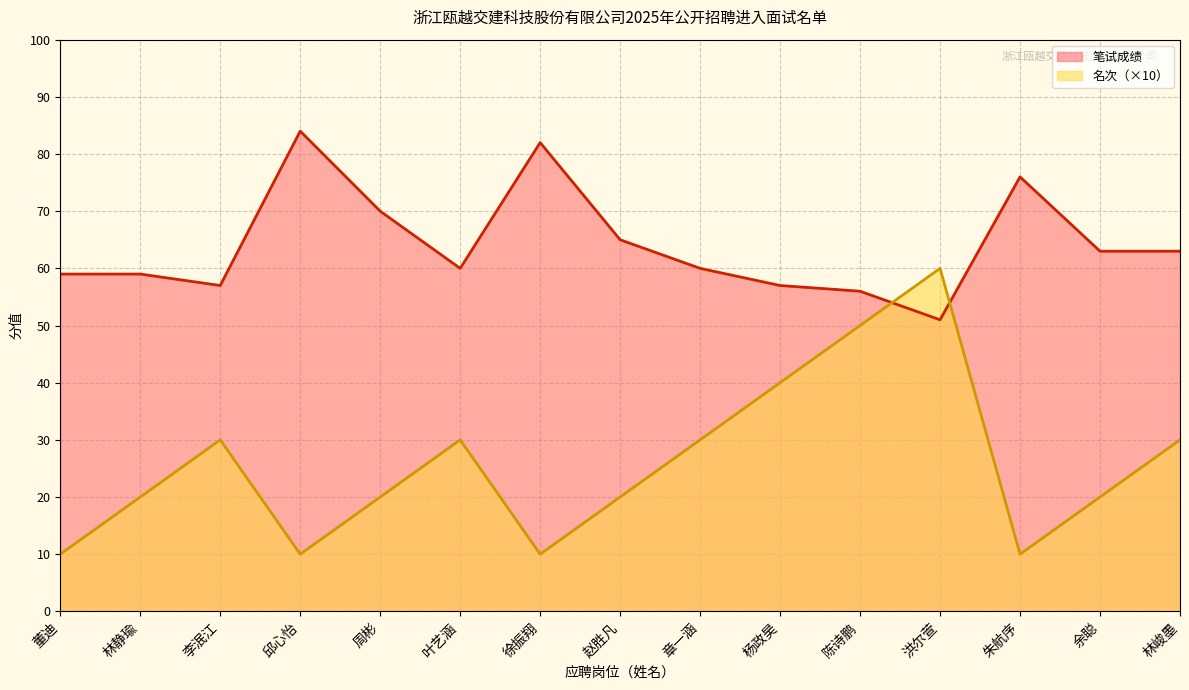

At which label does 名次 reach its minimum?

董迪